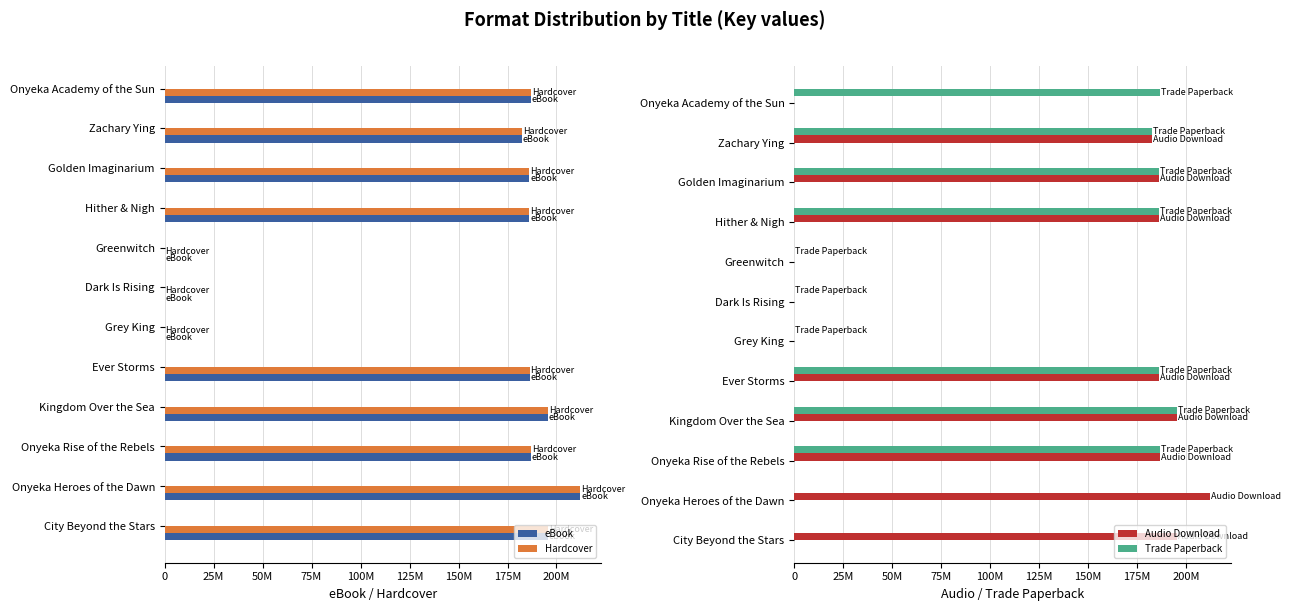

What is the greatest value displayed?

212212644